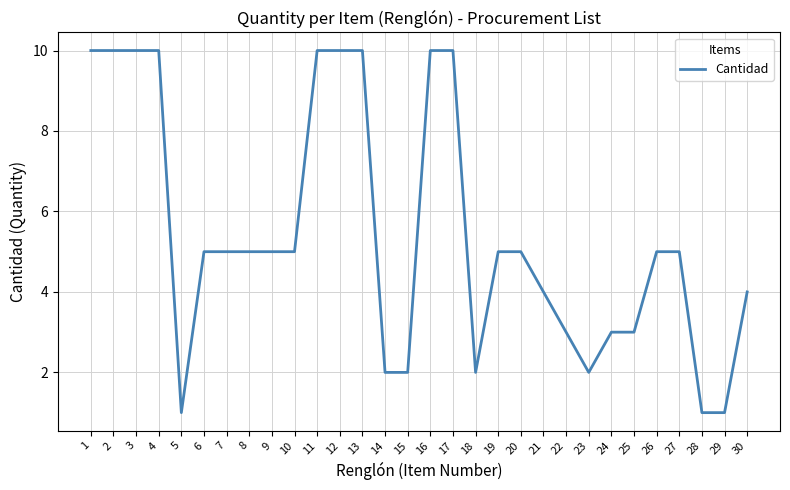

What is the sum of the values at 5 and 22?

4